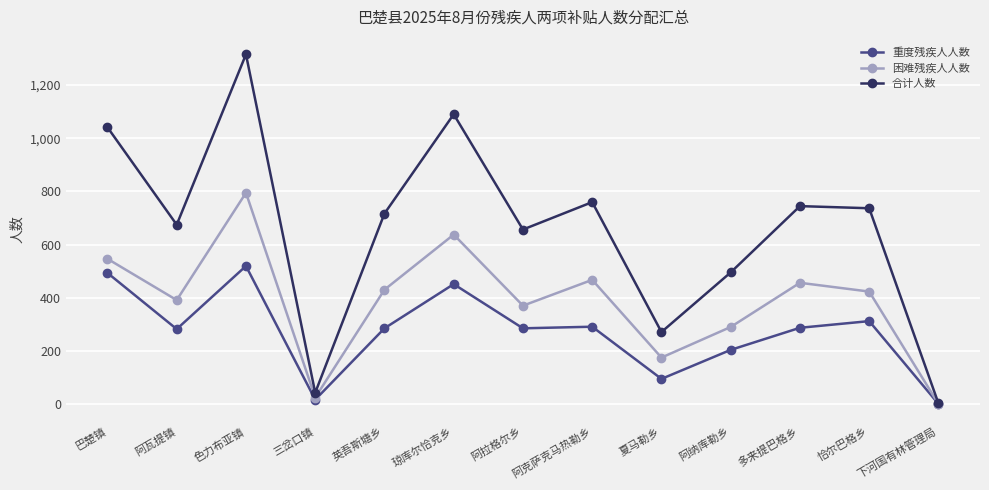

List the series in order of their overall mean, highest first.

合计人数, 困难残疾人人数, 重度残疾人人数